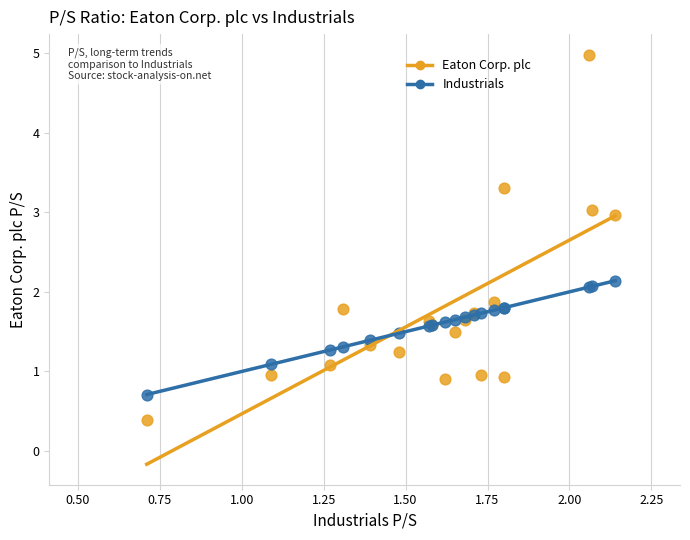

Which series has the largest Y range (max minus min)?

Eaton Corp. plc